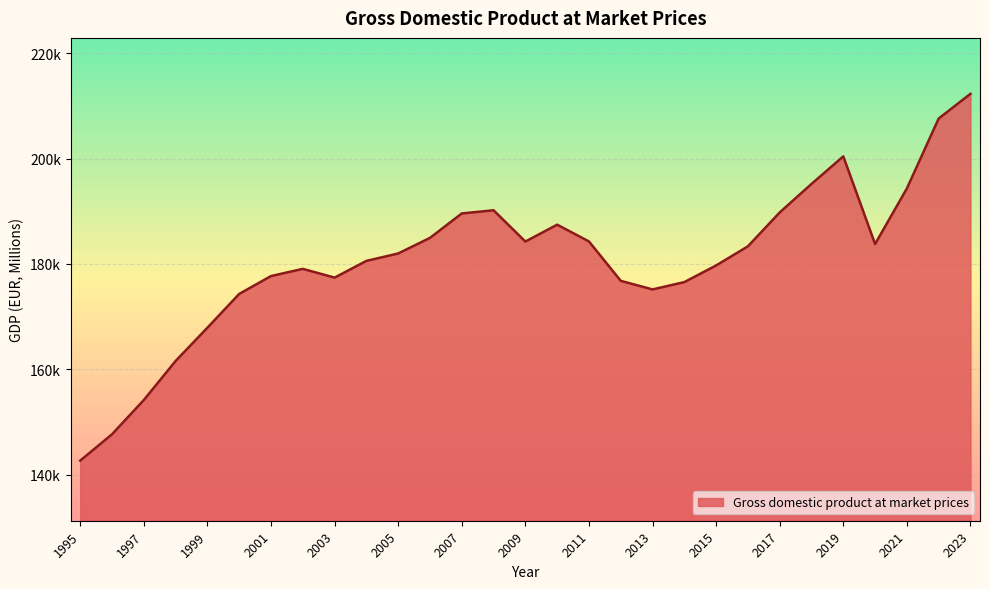

Rank the categories by value from lowest to highest.

1995, 1996, 1997, 1998, 1999, 2000, 2013, 2014, 2012, 2003, 2001, 2002, 2015, 2004, 2005, 2016, 2020, 2009, 2011, 2006, 2010, 2007, 2017, 2008, 2021, 2018, 2019, 2022, 2023